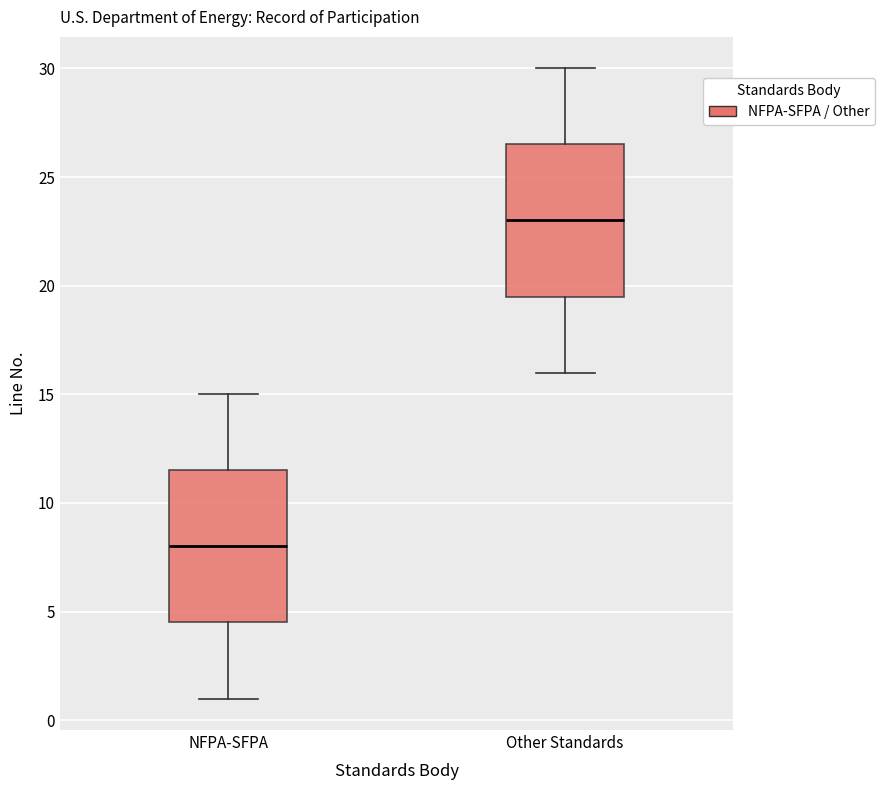

Which box's median line is the lowest?

NFPA-SFPA